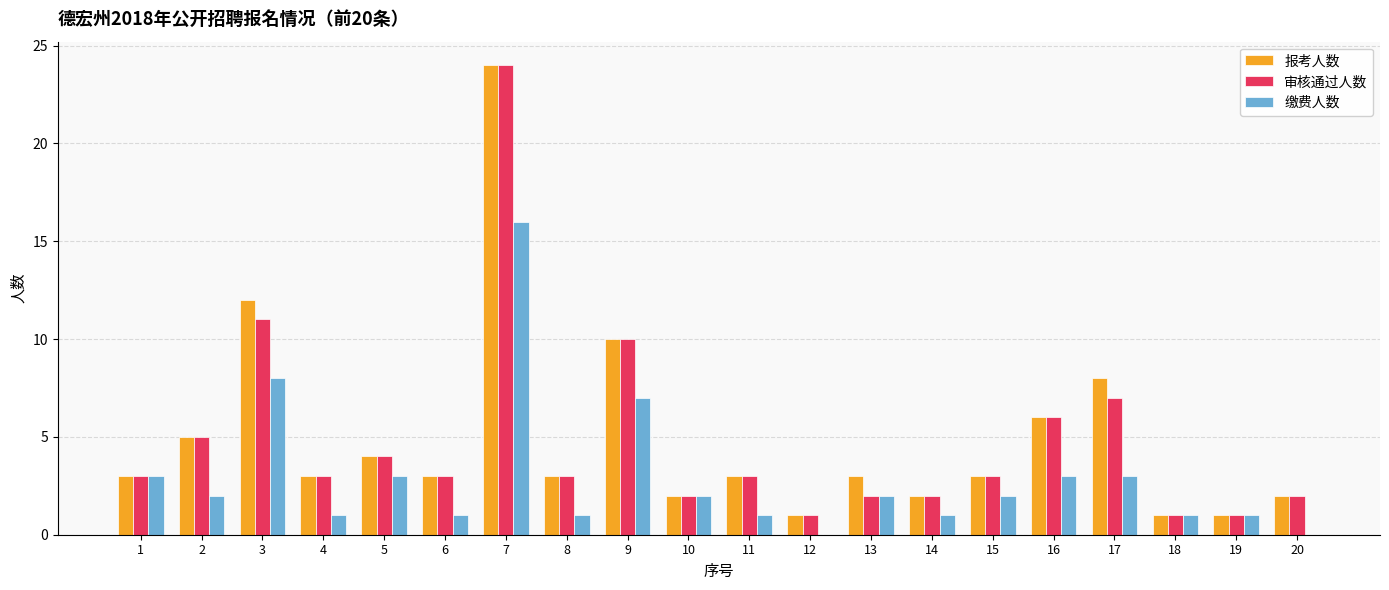

What is the maximum value for 缴费人数?

16